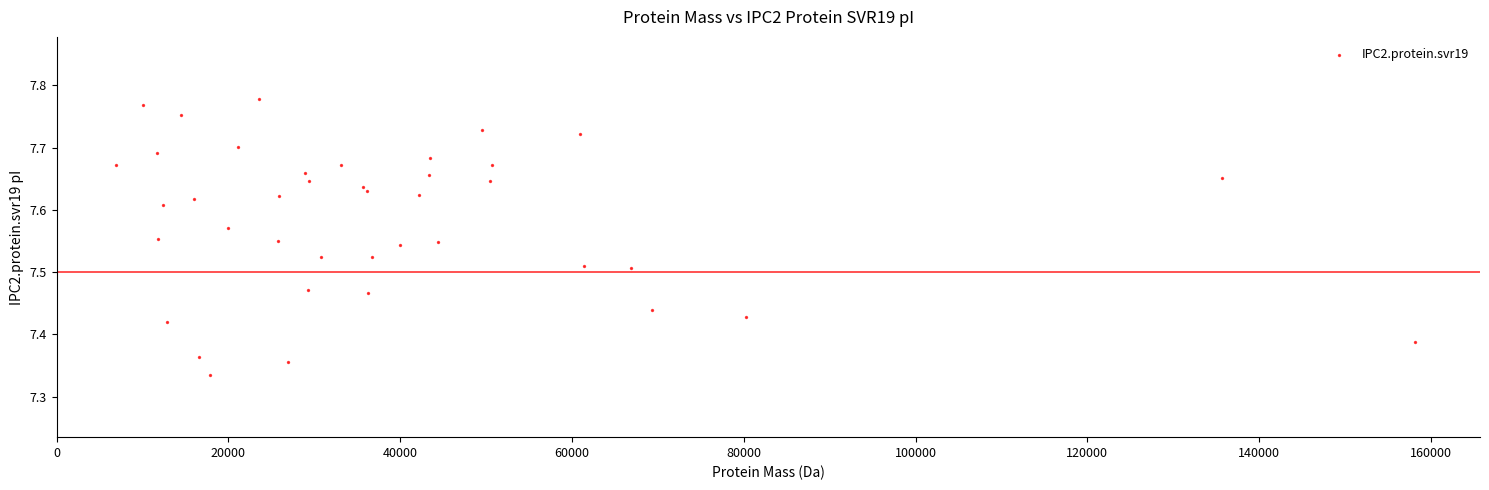

What is the range of X values (max minus min)?

151163.0